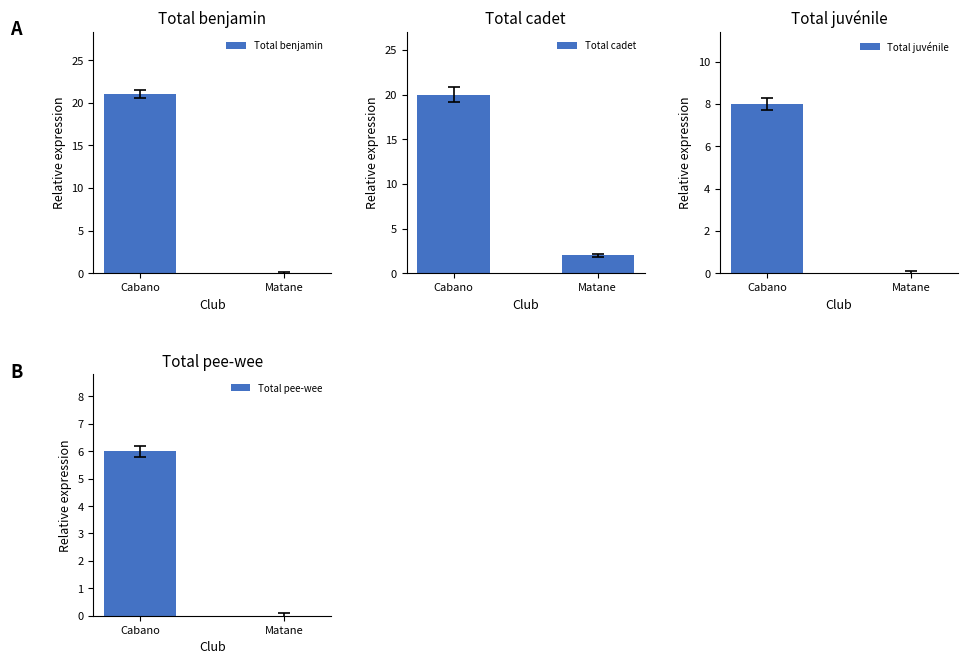

Reading left to right, list all the values displayed in this chart.

Total benjamin: Cabano=21	Matane=0
Total cadet: Cabano=20	Matane=2
Total juvénile: Cabano=8	Matane=0
Total pee-wee: Cabano=6	Matane=0